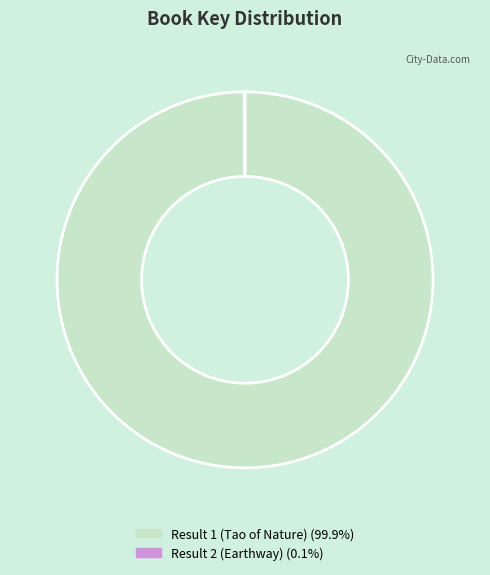

Does Result 1 (Tao of Nature) (99.9%) account for over 50% of the chart?

Yes